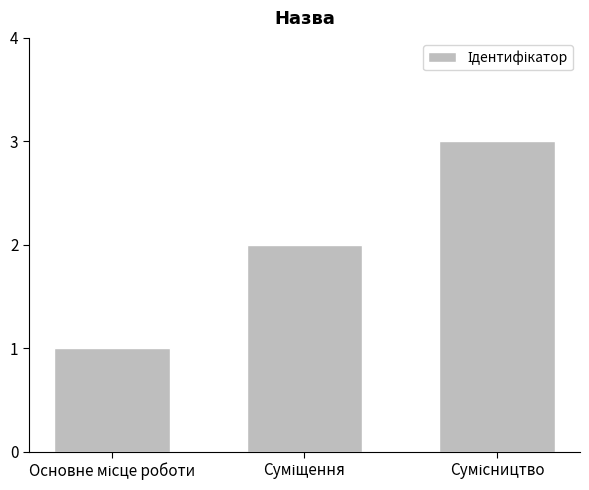

What is the minimum value shown in the chart?

1